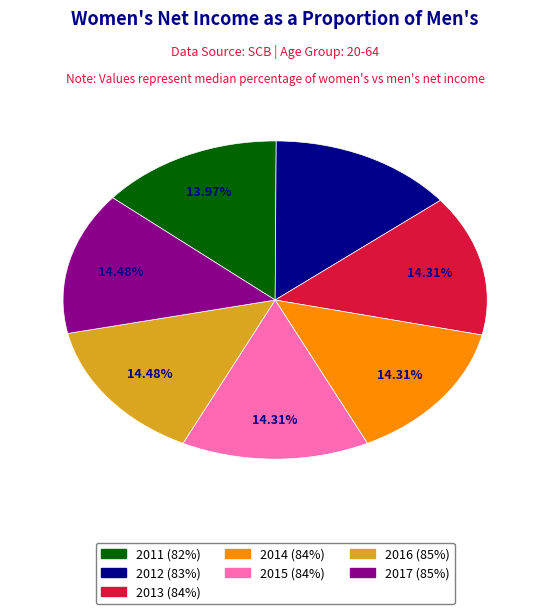

Approximately how many times larger is the value at 2017 compared to 2015?

1.0